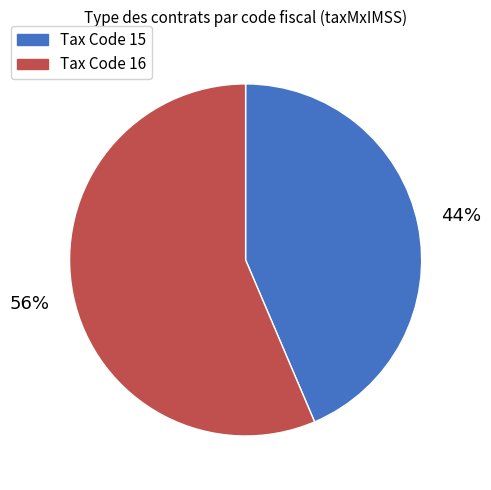

What is the majority slice?

Tax Code 16